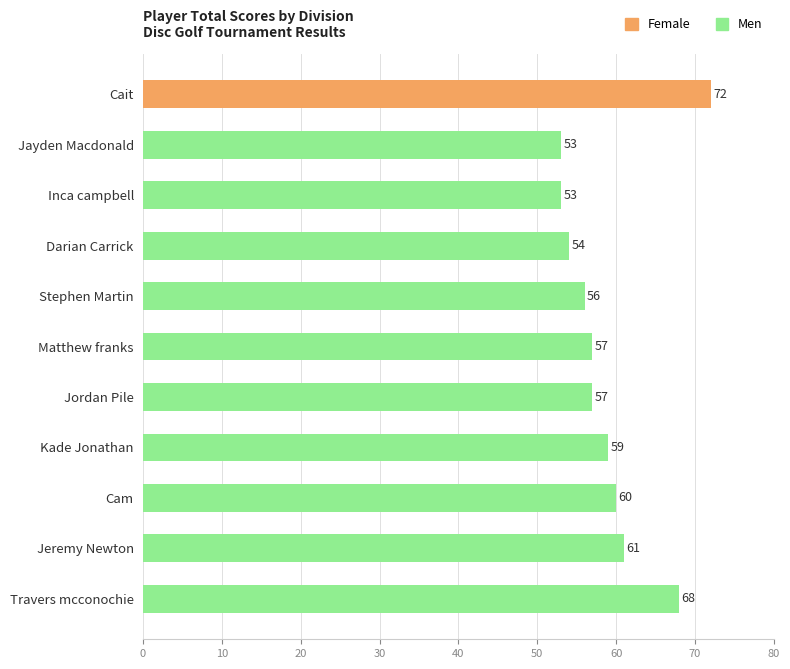

How many data points does each series have?

11